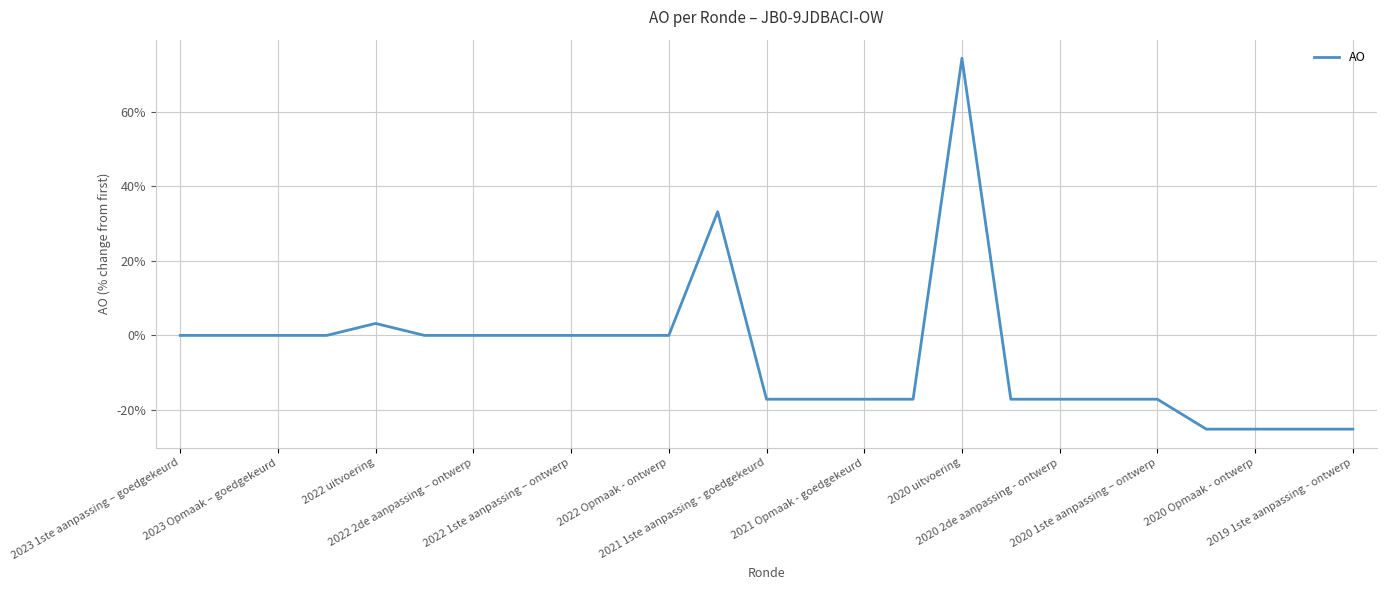

What is the difference between the maximum and minimum values?

99.5